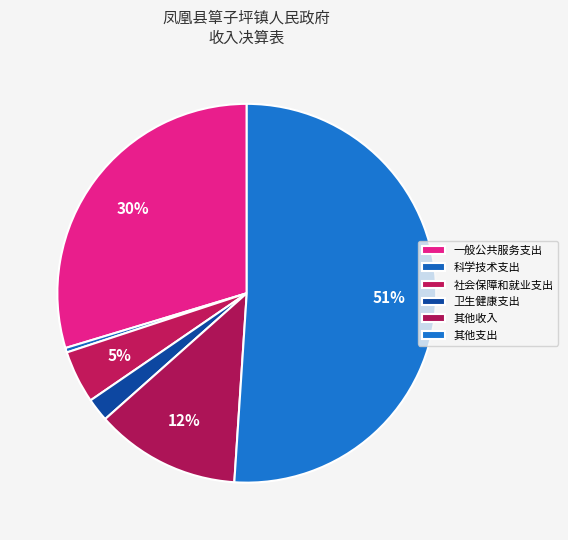

What percentage do 一般公共服务支出 and 其他收入 together represent?

42.1%